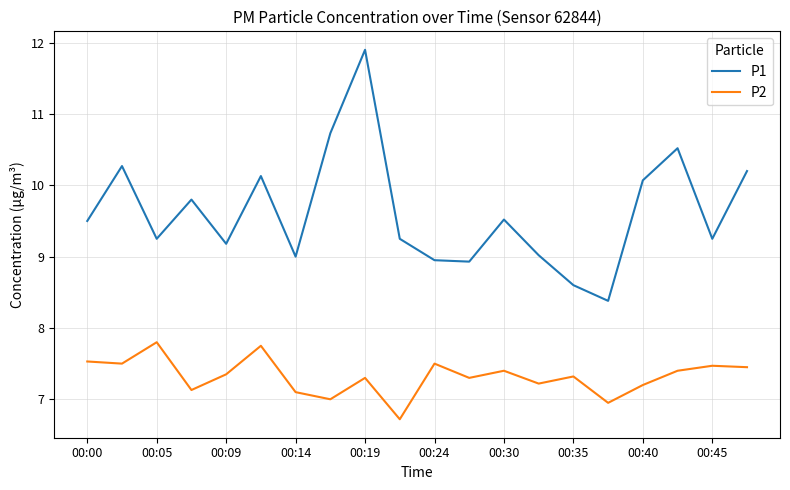

What is the minimum value for P2?

6.7